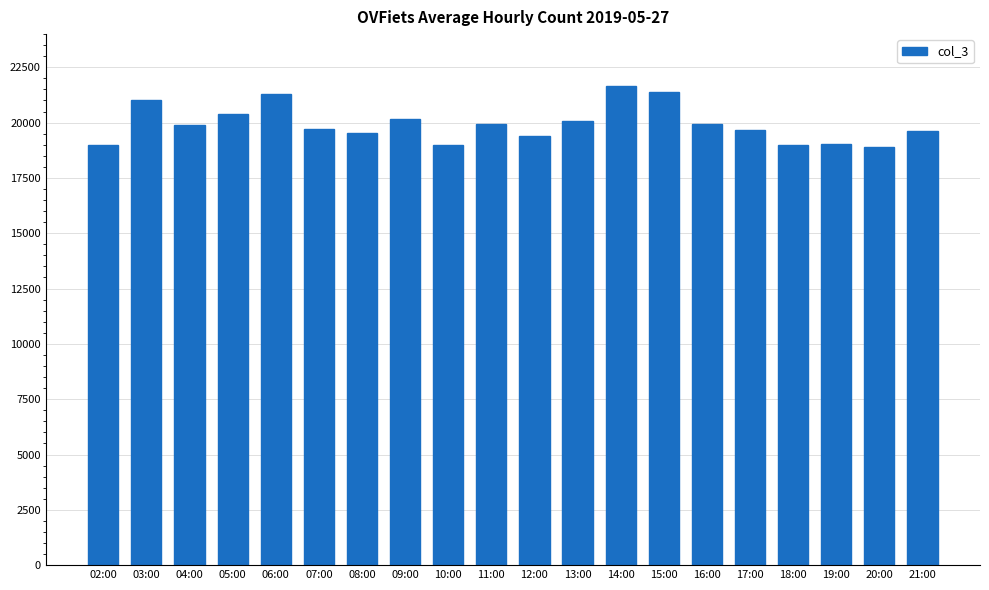

Approximately how many times larger is the value at 19:00 compared to 11:00?

1.0